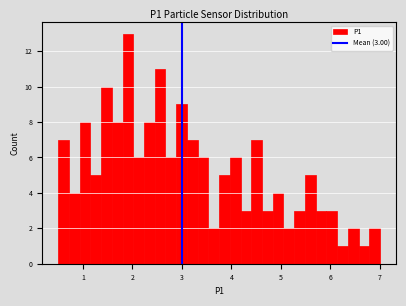

Read against the x-axis, roughly where is the centre of the tallest bar?

1.9